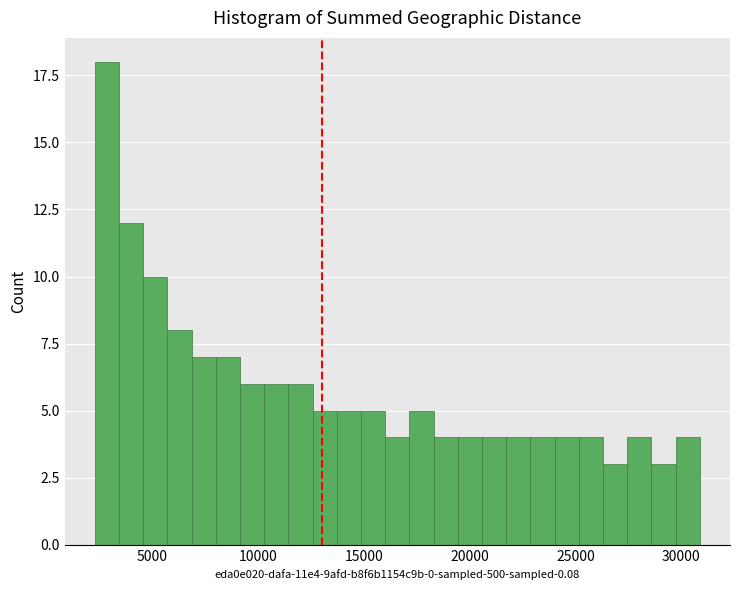

Read against the x-axis, roughly where is the centre of the tallest bar?

3000